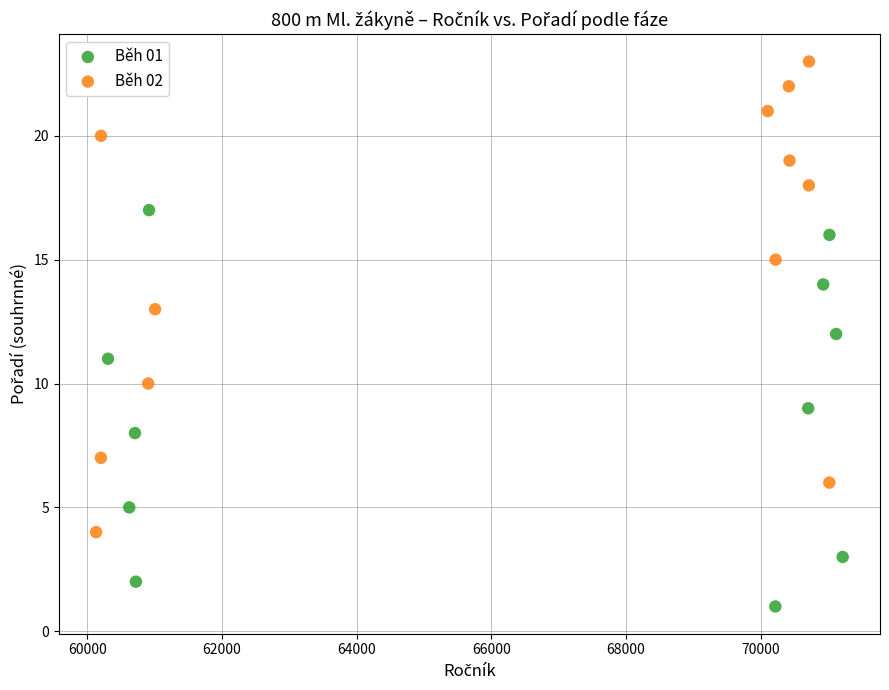

Which series has the widest spread of Y values?

Běh 02